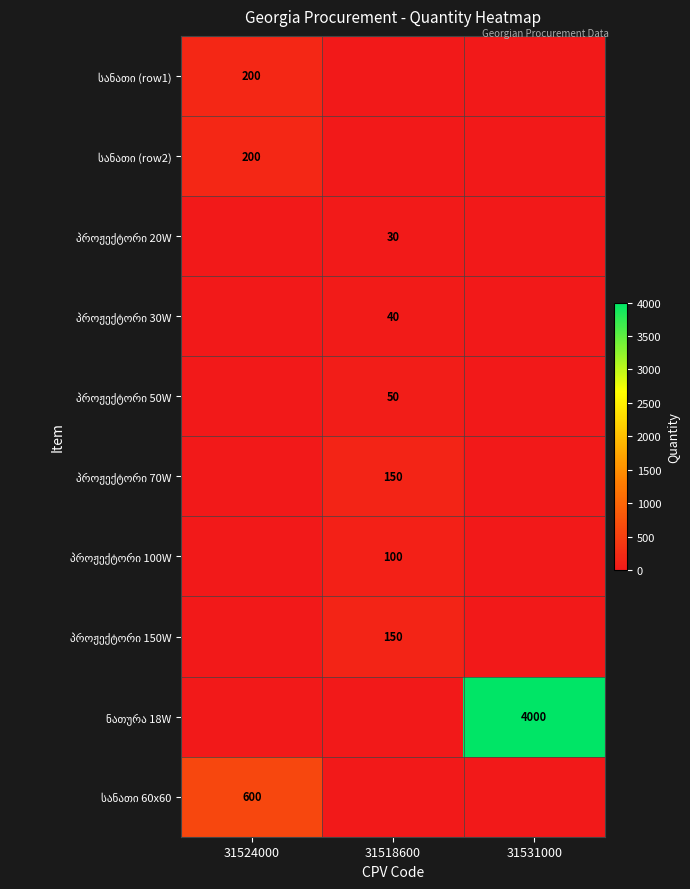

What is the maximum value for პროჟექტორი 150W?

150